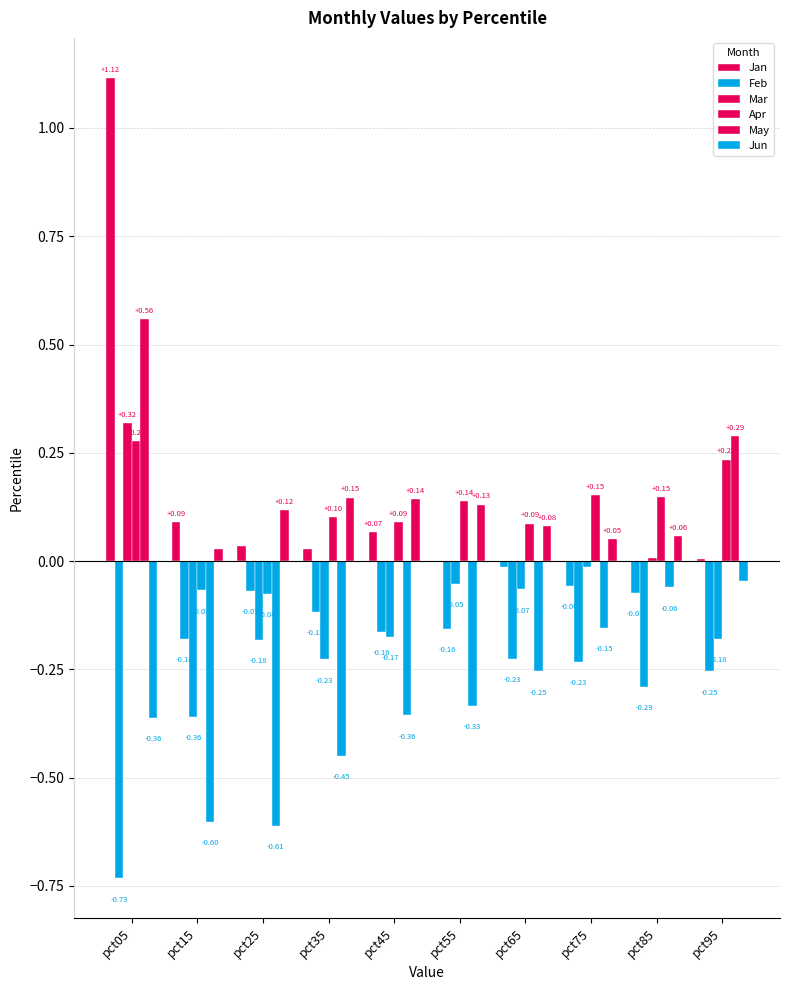

What is the difference between the second highest and minimum values in the Jun series?

0.5